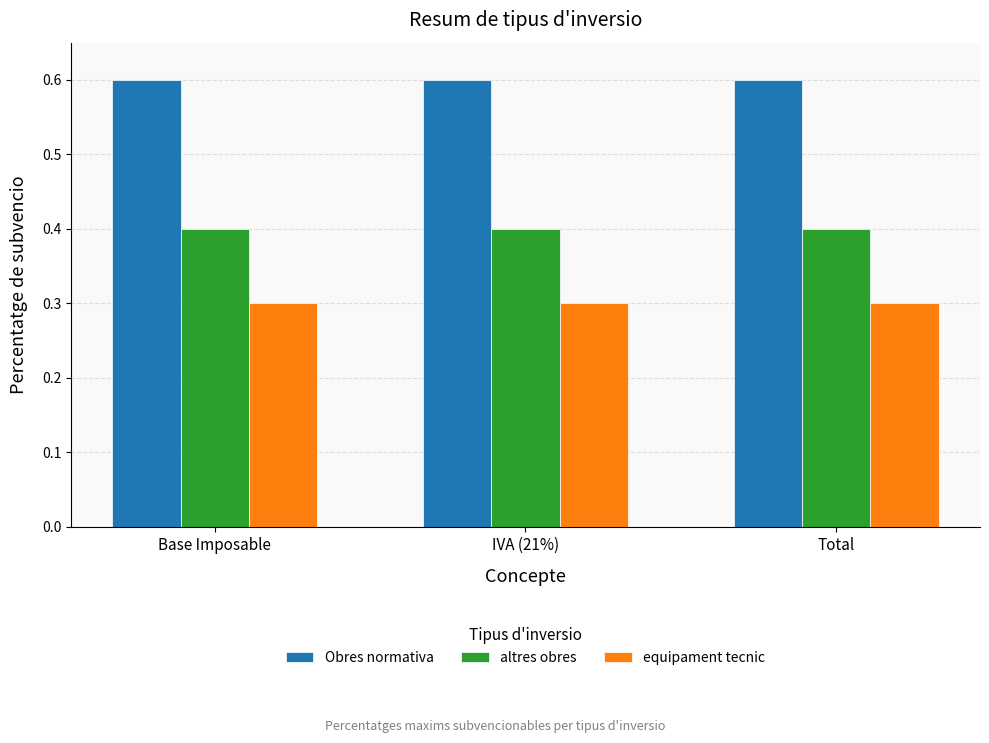

What is the difference between the highest and lowest values at IVA (21%)?

0.3